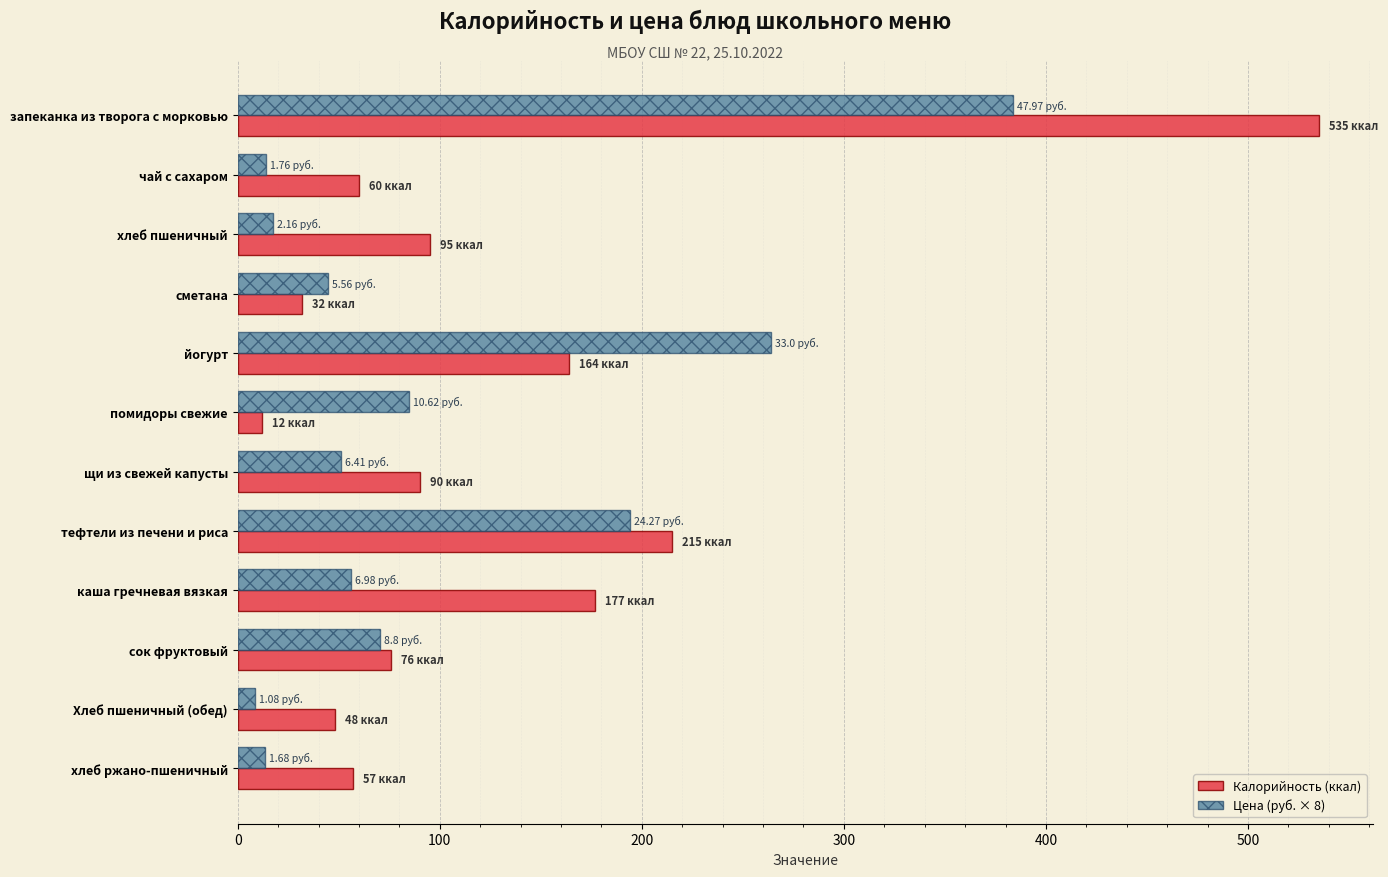

Rank the series by their maximum value, from highest to lowest.

Калорийность (ккал), Цена (руб. × 8)